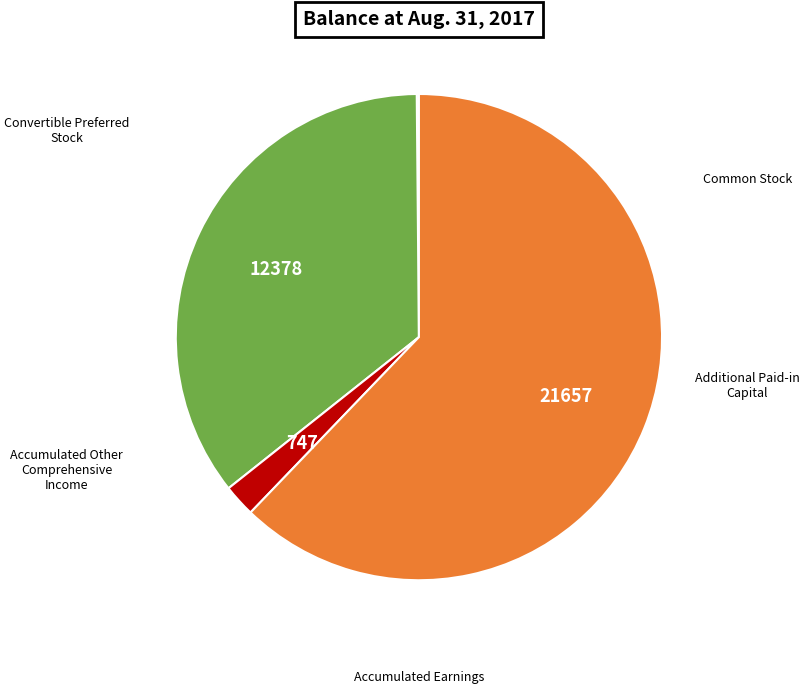

Does any single category account for the majority?

Yes